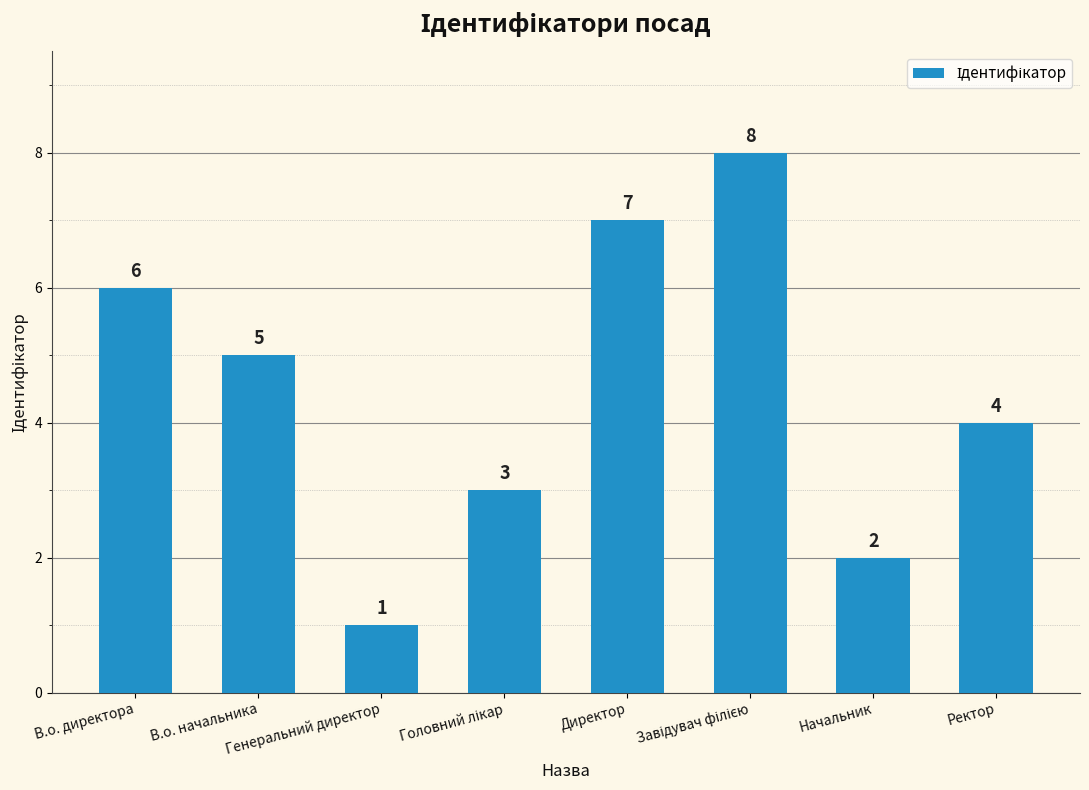

What is the label of the 7th bar from the left?

Начальник